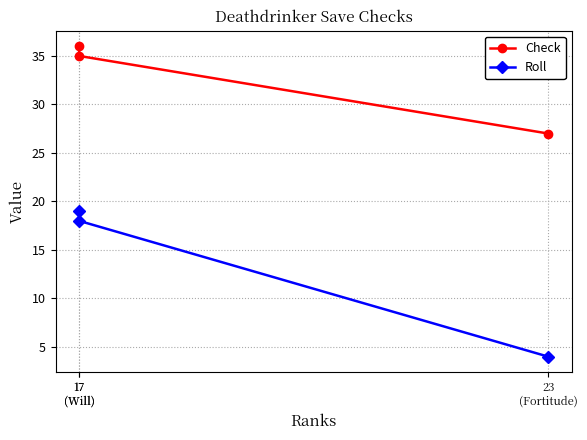

List the series in order of their peak value, highest first.

Check, Roll